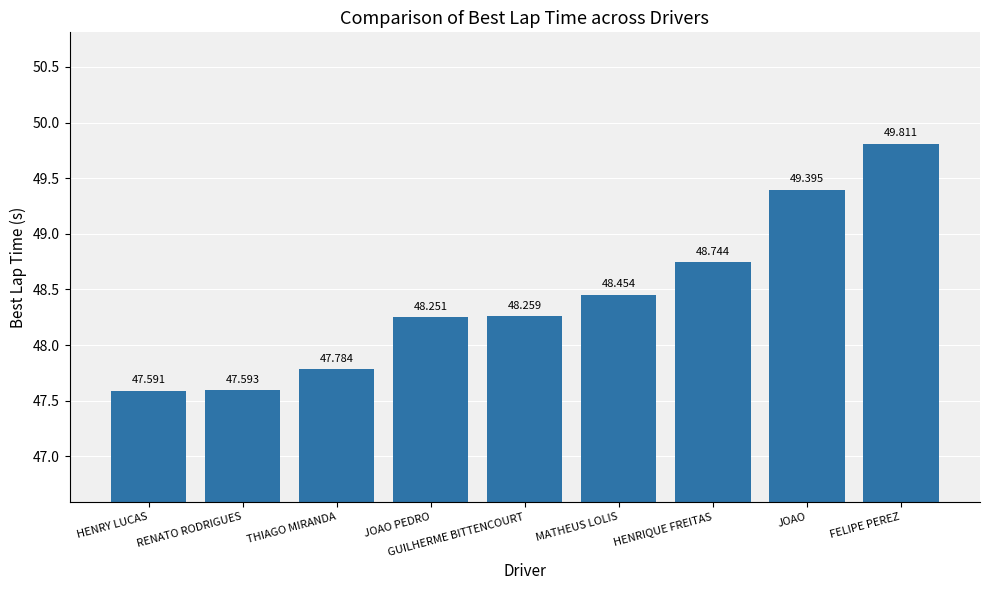

Reading right to left, what are all the values shown in this chart?

49.8	49.4	48.7	48.5	48.3	48.3	47.8	47.6	47.6